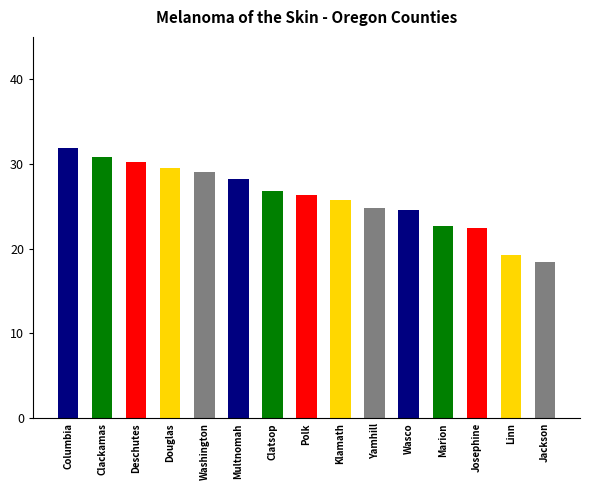

Where does the data first go above 26?

Columbia